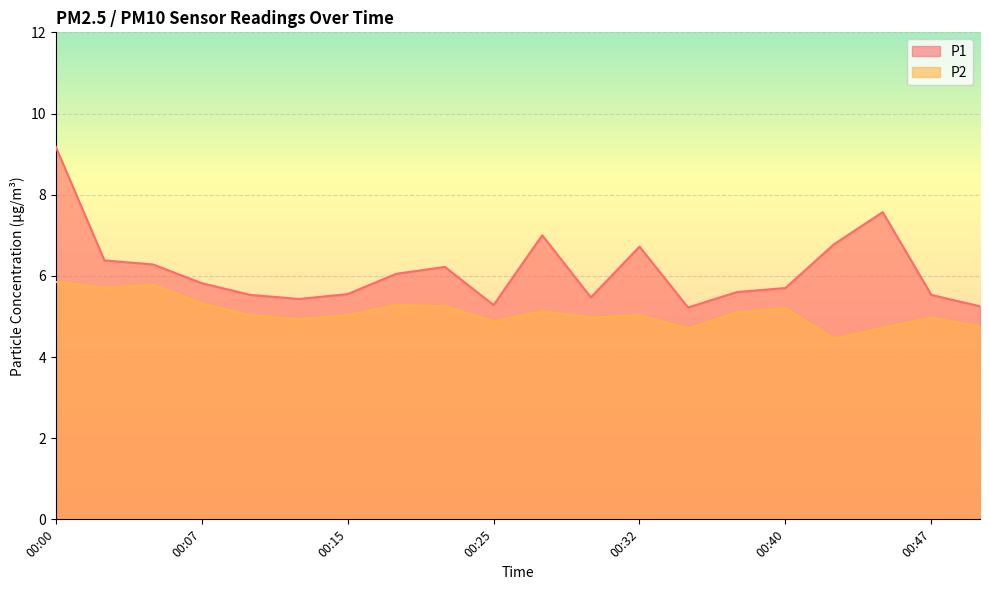

Is it true that P2 equals 5.0 at 00:32?

True